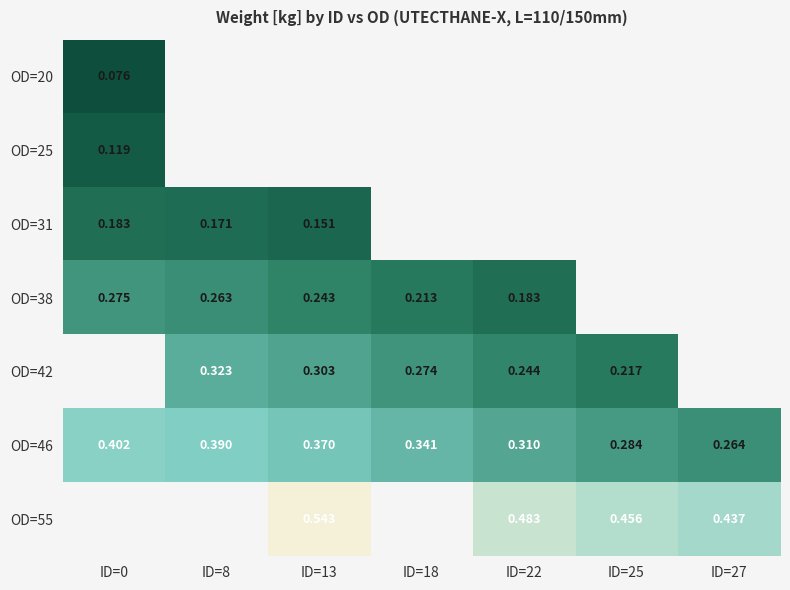

Which series has the largest range (max minus min)?

OD=46